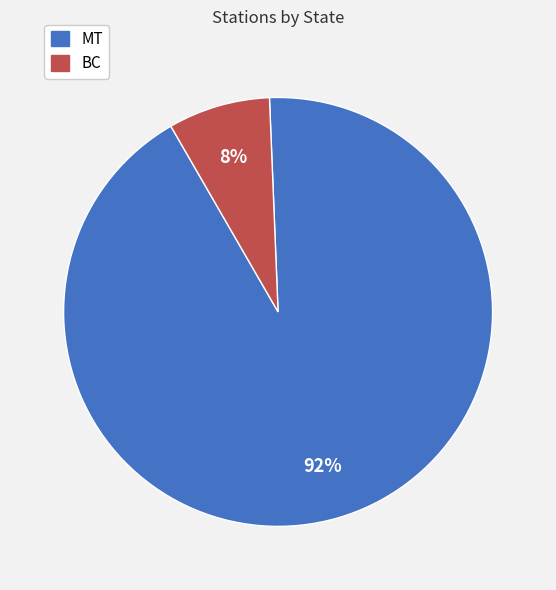

To the nearest percent, what is the average slice percentage?

50%